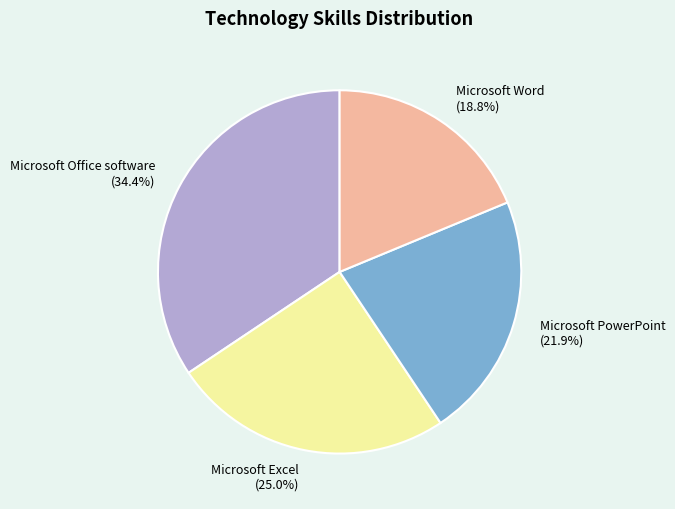

Does Microsoft Office software account for over 50% of the chart?

No